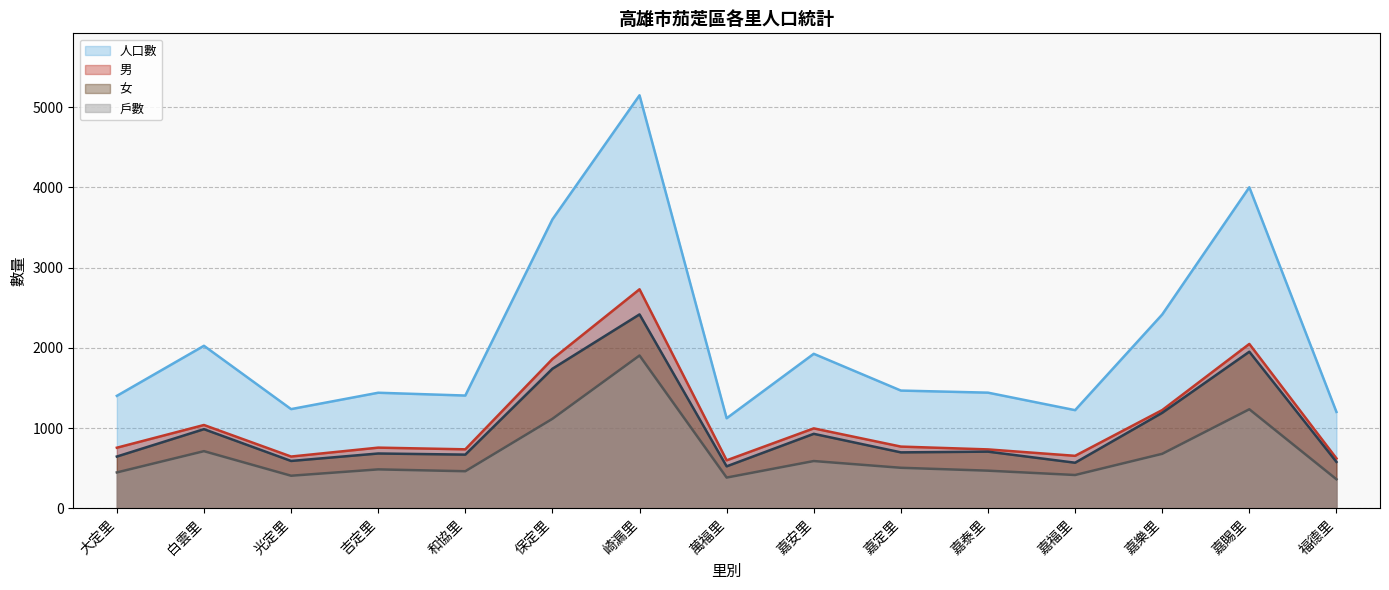

What position from the right is 保定里?

10